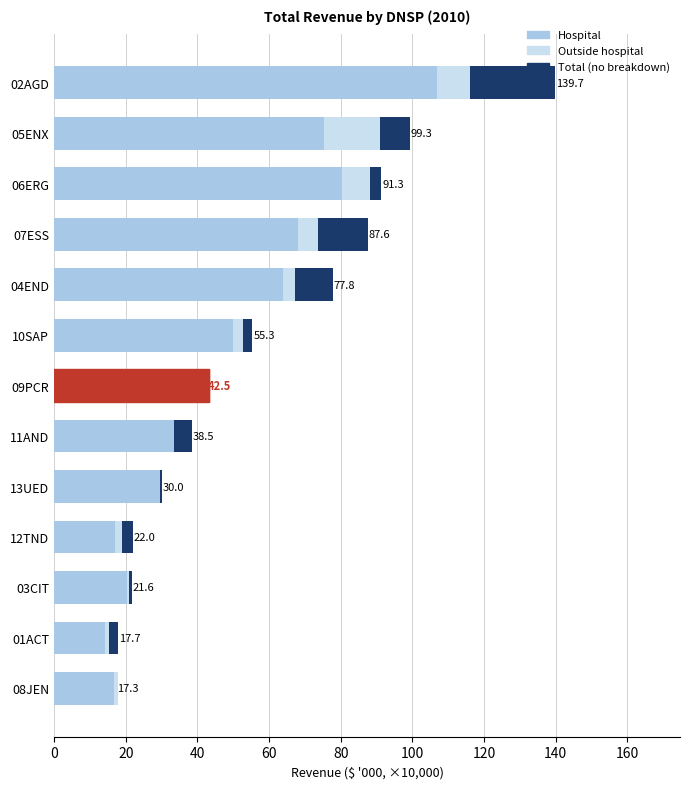

Rank the series at 12TND from highest to lowest value.

Hospital, Total (no breakdown), Outside hospital